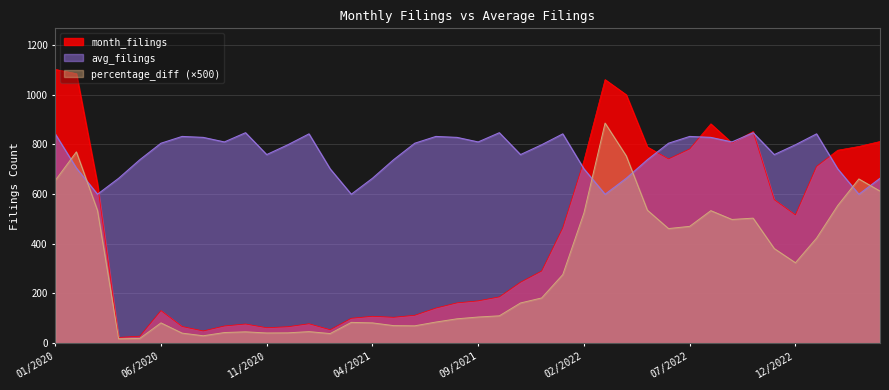

Which series ends up on top after the final intersection of month_filings and avg_filings?

month_filings